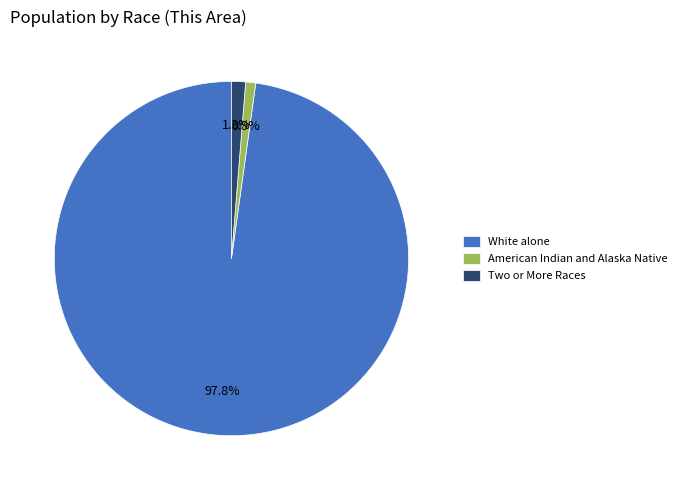

Which slice is the largest?

White alone